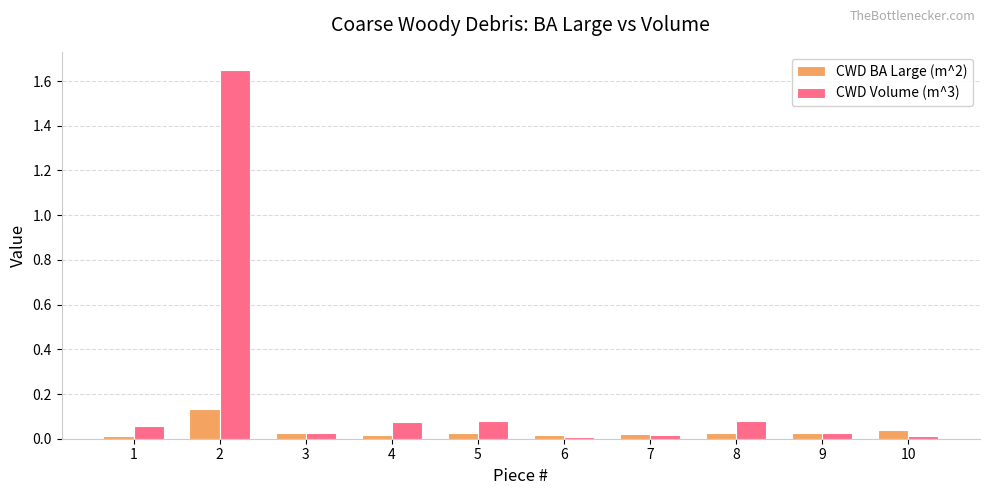

Rank the series by their maximum value, from lowest to highest.

CWD BA Large (m^2), CWD Volume (m^3)